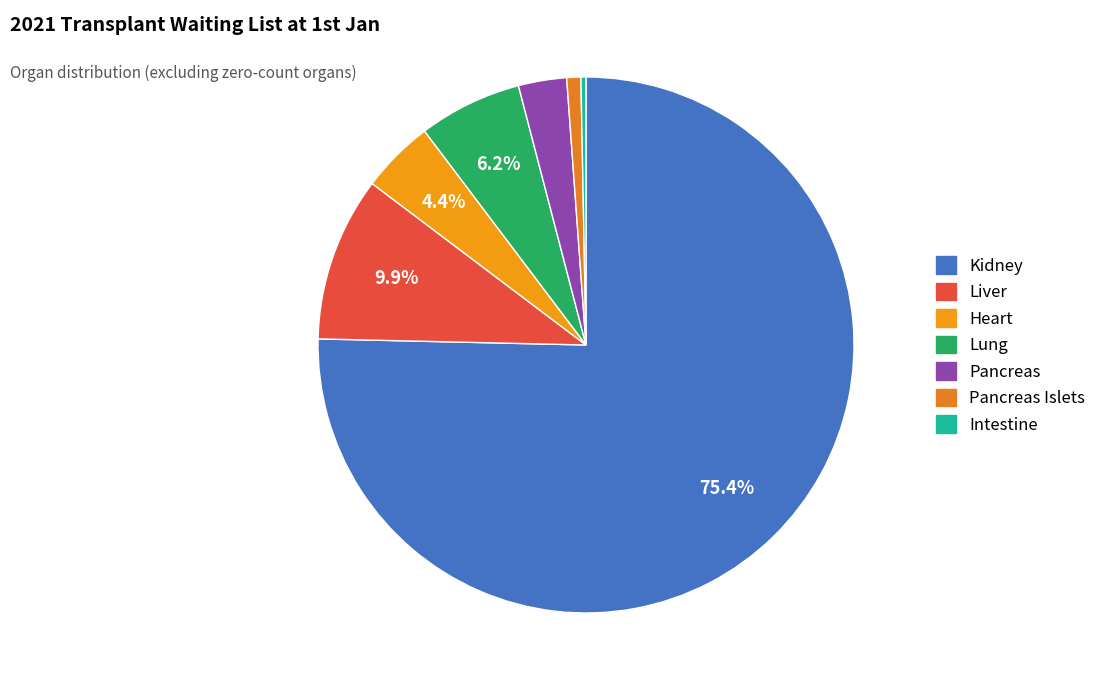

How many slices are in this pie chart?

7